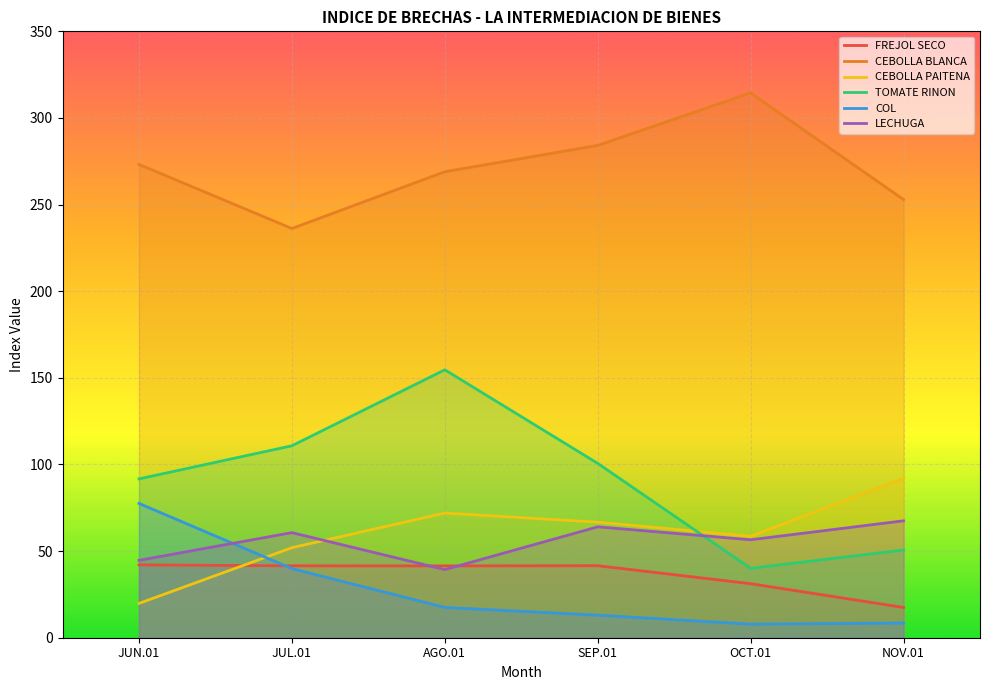

At how many categories does at least one series exceed 39?

6